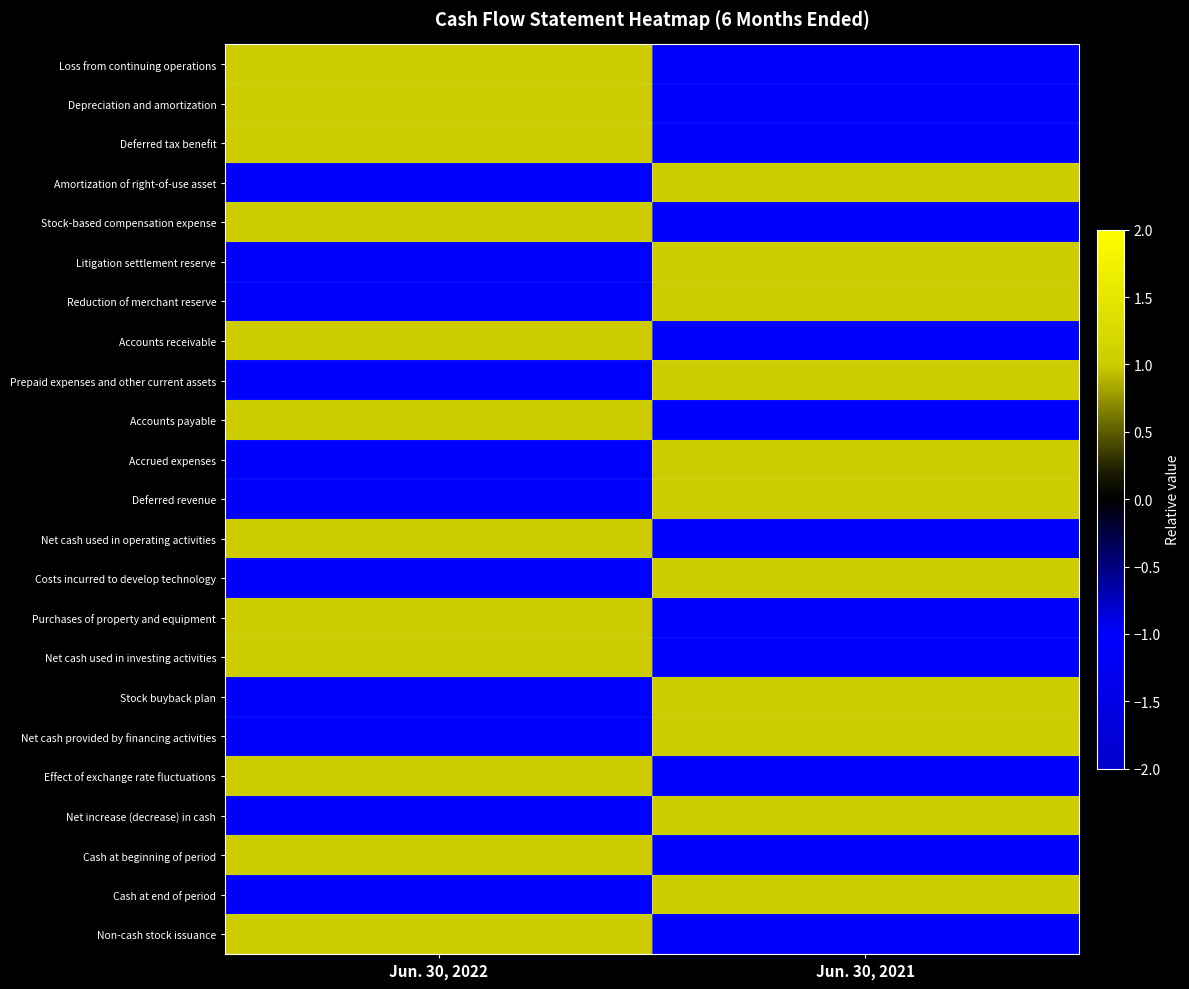

Which label corresponds to the smallest value in the chart?

Jun. 30, 2021